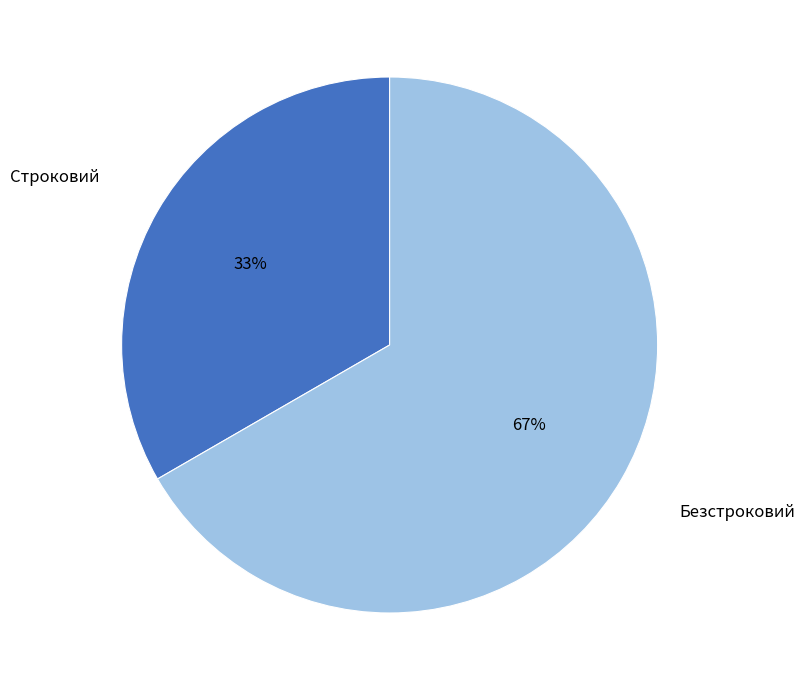

How many slices are in this pie chart?

2